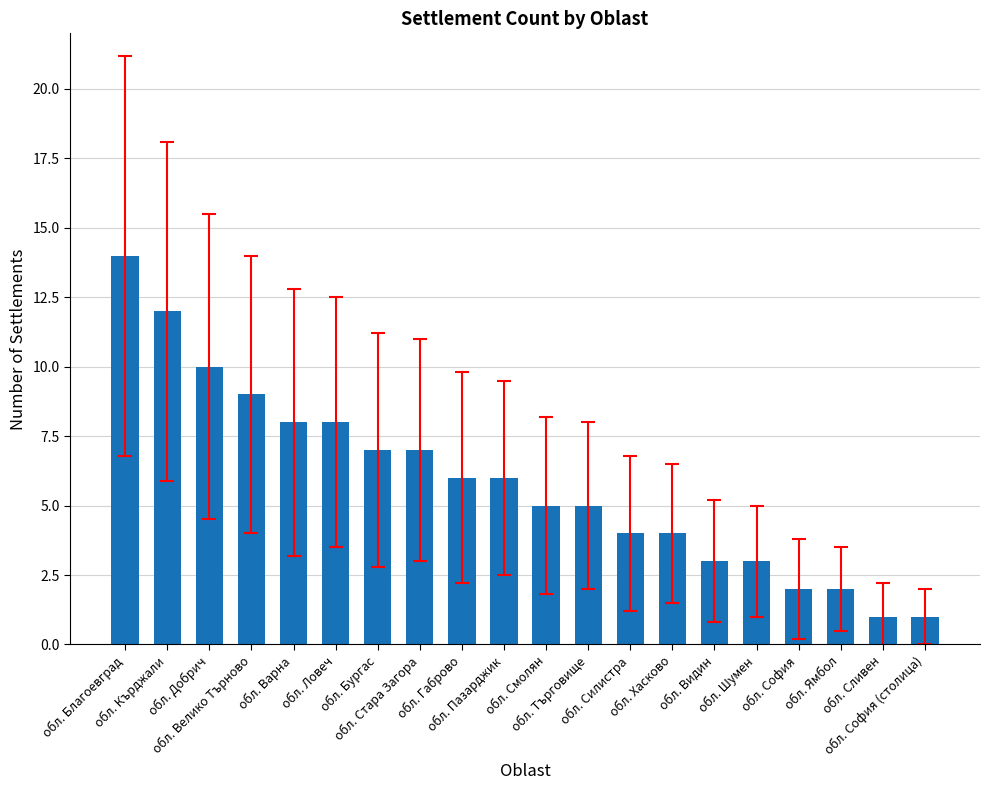

True or false: the data shows 3 at обл. Ловеч.

False